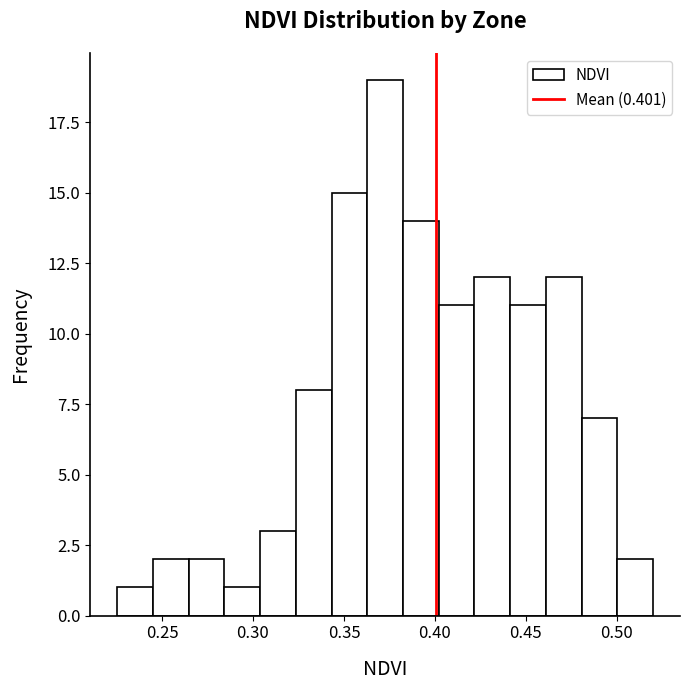

Read against the x-axis, roughly where is the centre of the tallest bar?

0.375